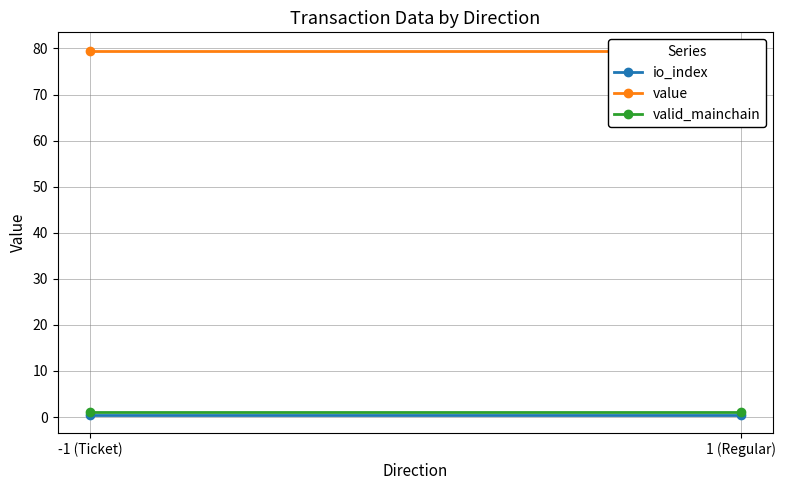

The value of io_index at -1 (Ticket) is 0.5. True or false?

True